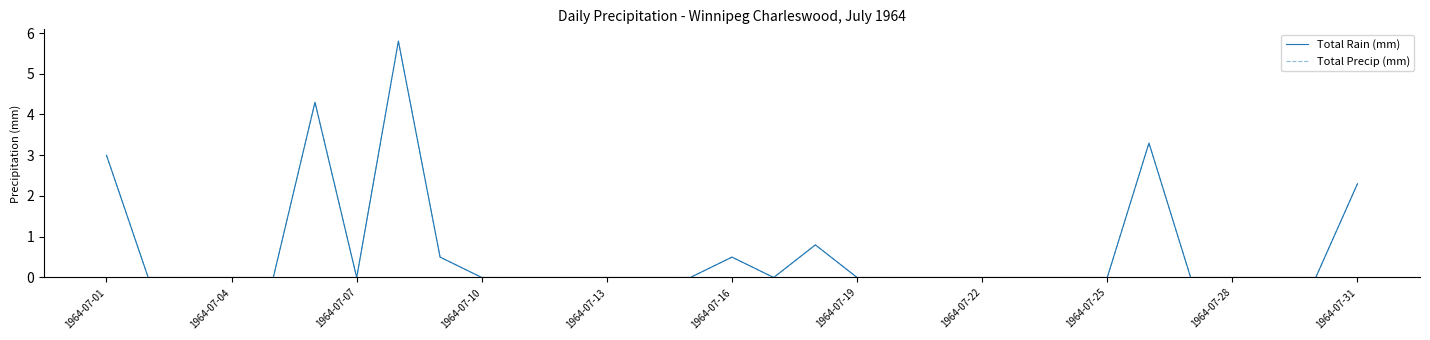

Is this an area chart (filled region under the line)?

No